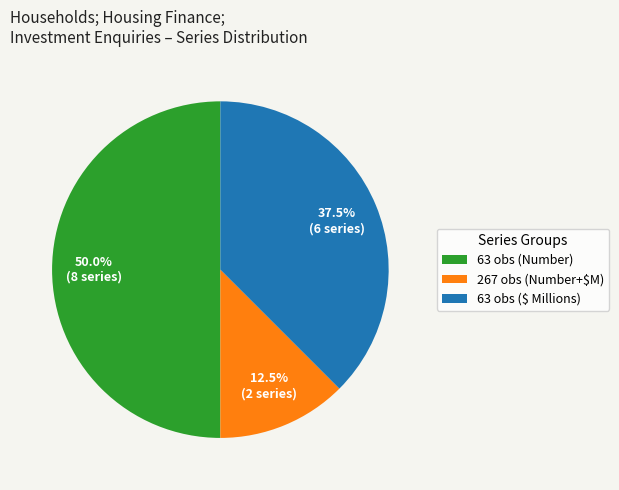

Do 63 obs (Number) and 63 obs ($ Millions) together represent more than half of the pie?

Yes